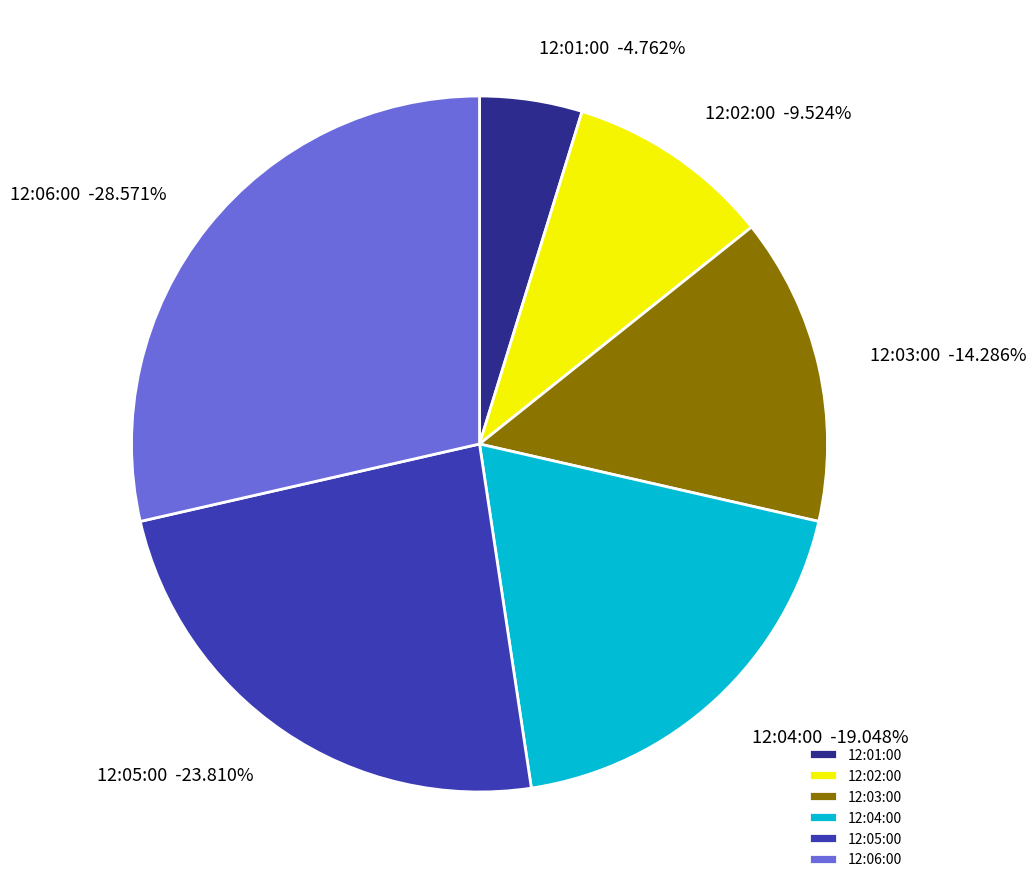

What is the largest slice in the pie chart?

12:06:00